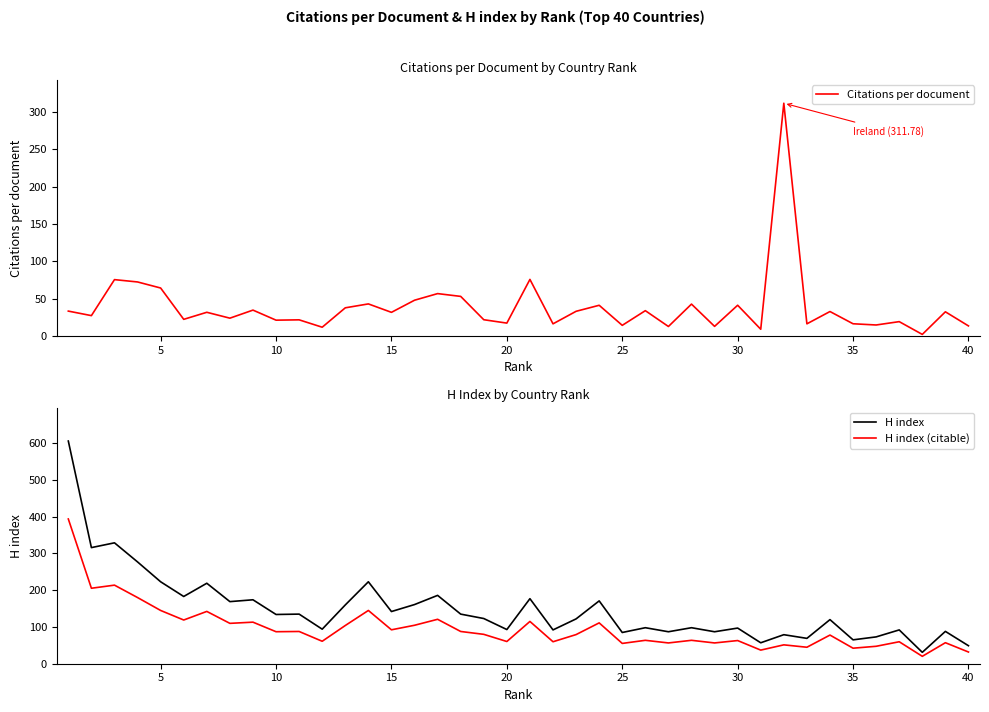

What is the maximum value for H index?

606.0